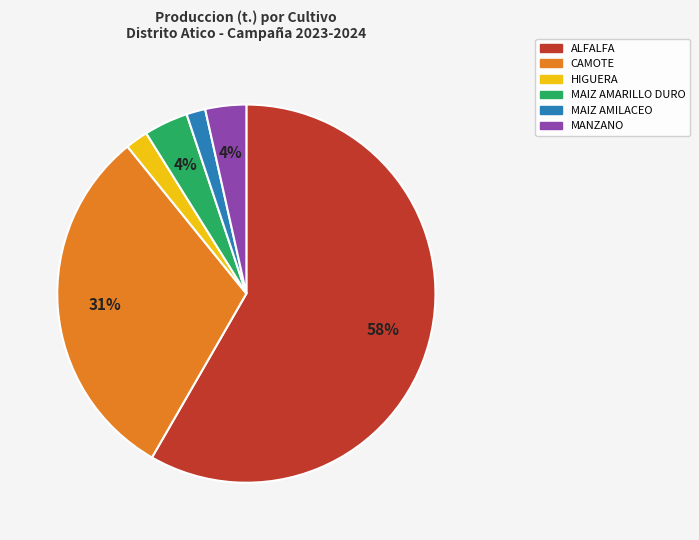

To the nearest percent, what is the average slice percentage?

17%